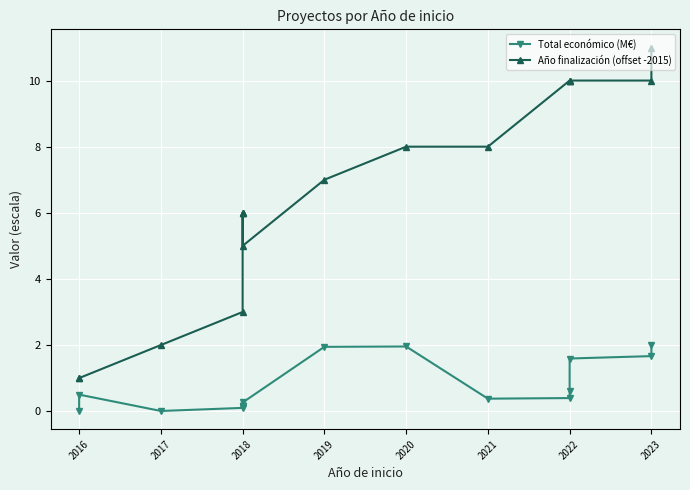

What is the value of the Total económico (M€) point at the 4th from the left?

0.1